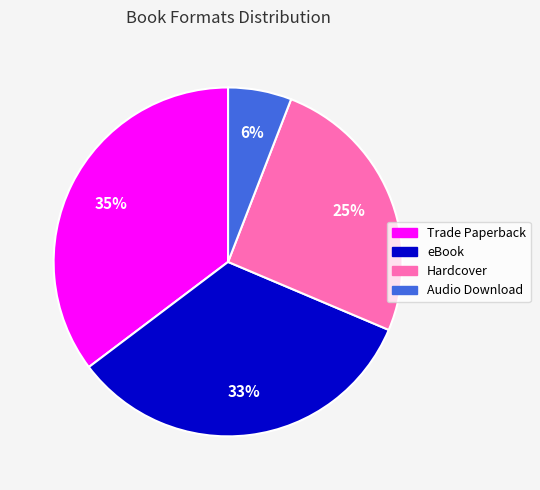

What is the ratio of the value at Audio Download to the value at eBook?

0.2